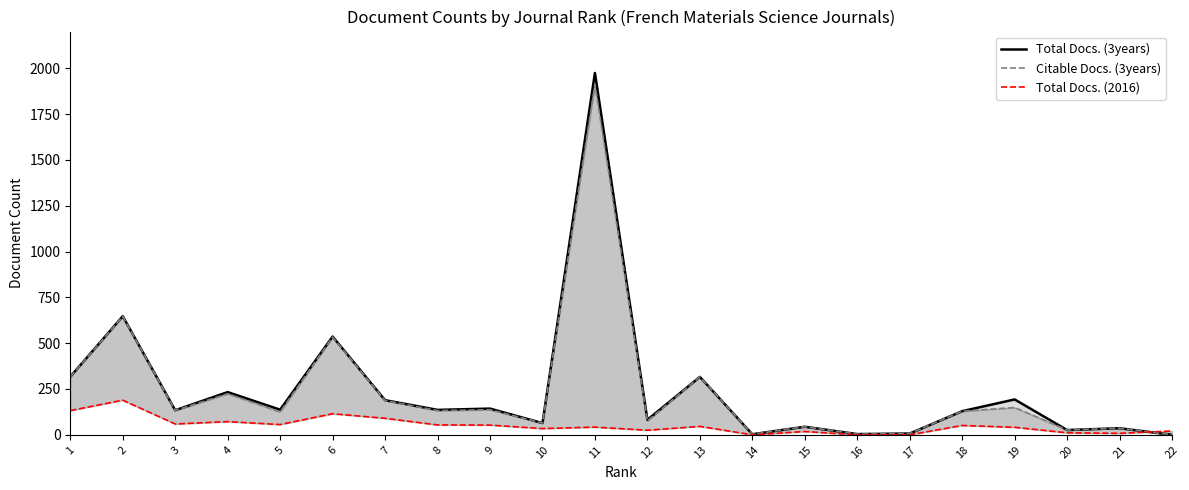

What is the total value across all series at 5?

318